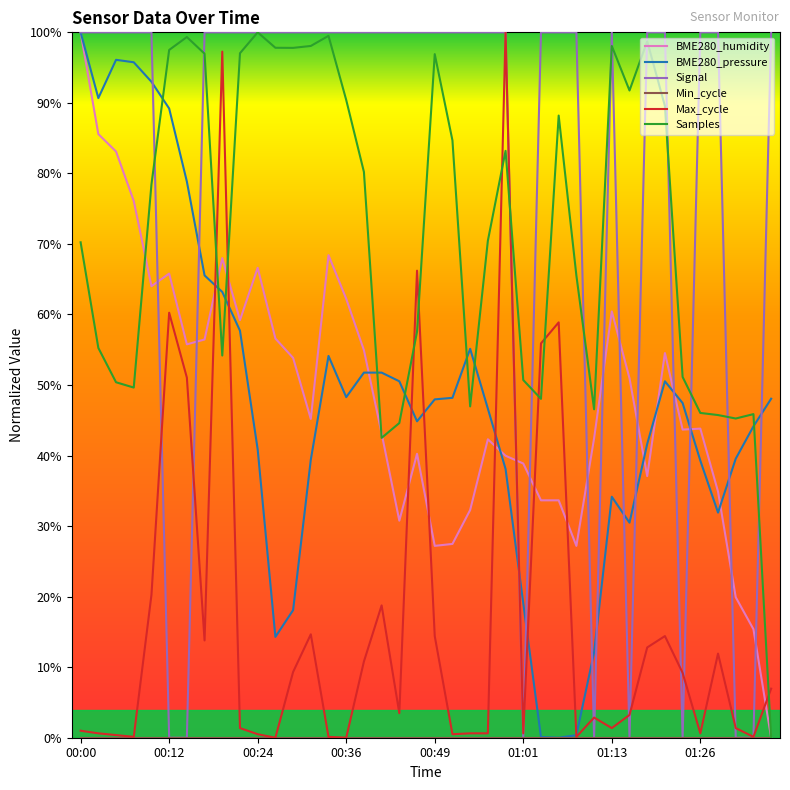

Does the chart have visible grid lines?

No